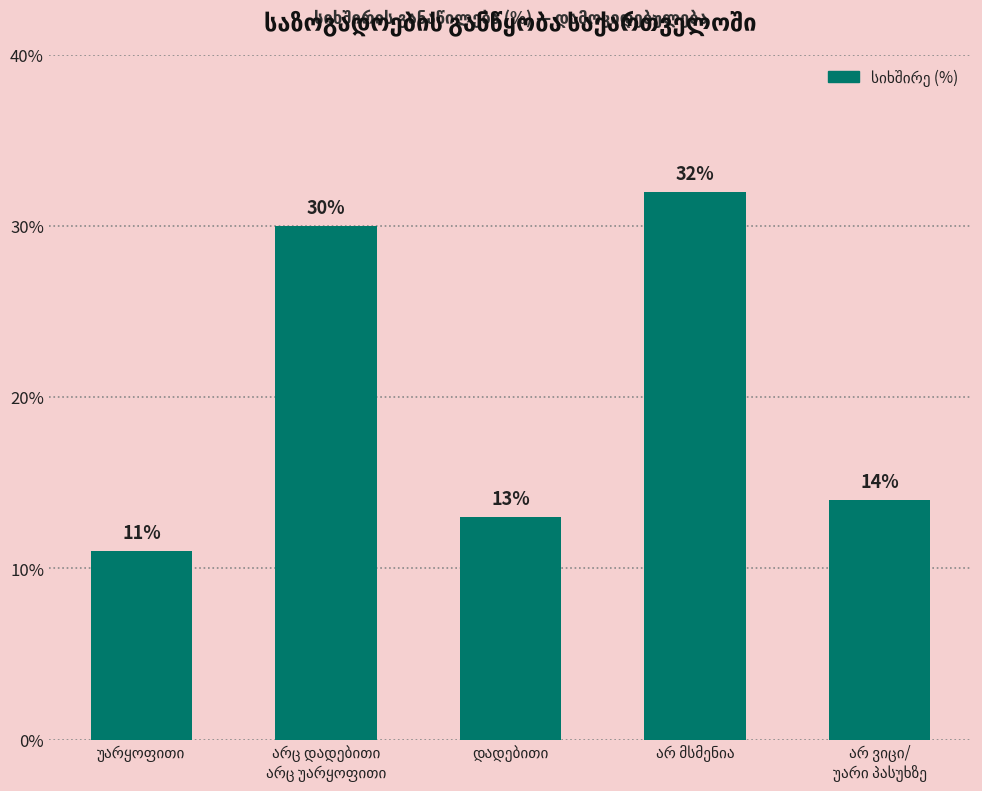

What is the value of the 4th bar from the left?

32